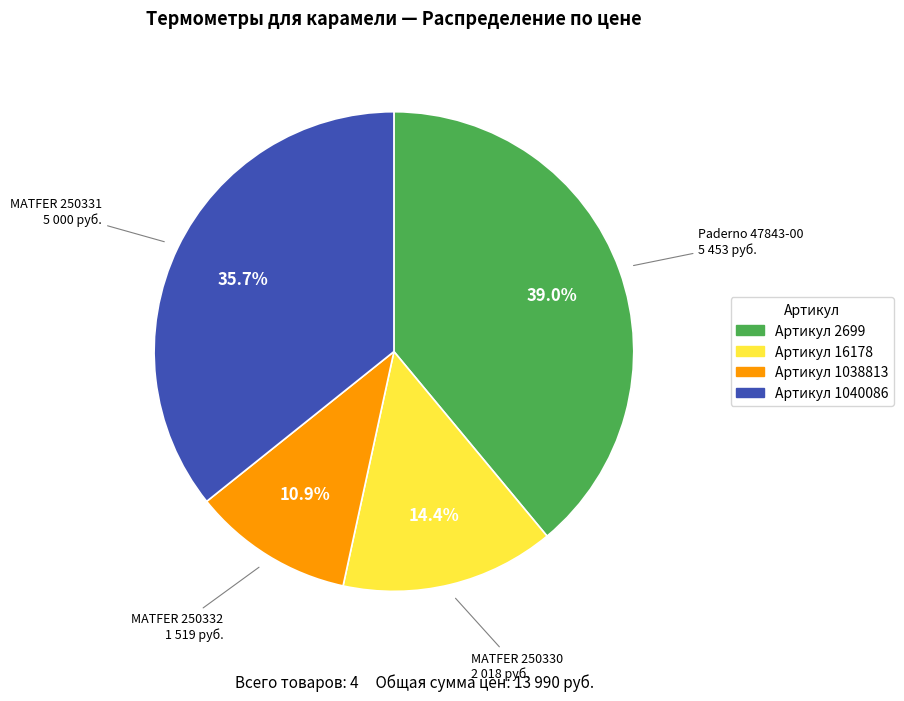

To the nearest percent, what is the difference between the largest and smallest slice percentages?

28%